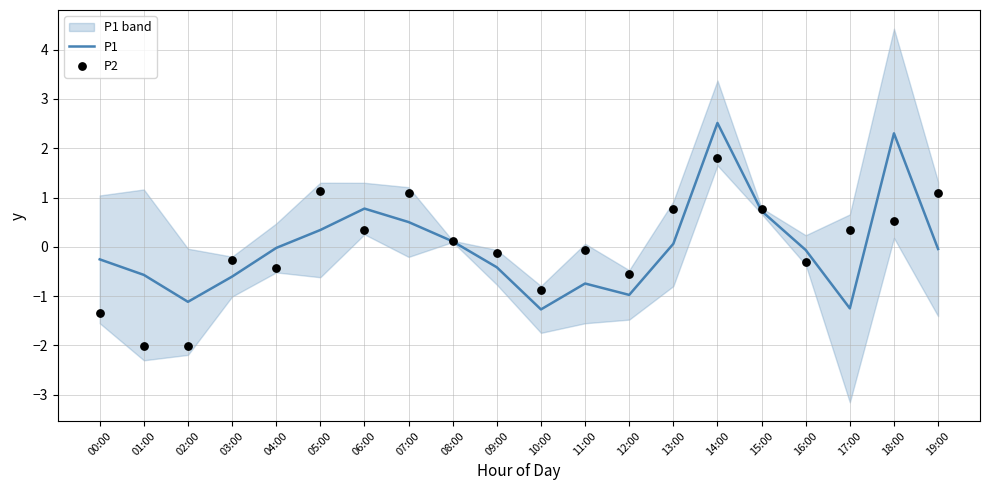

What is the total value across all series at 13:00?

0.8